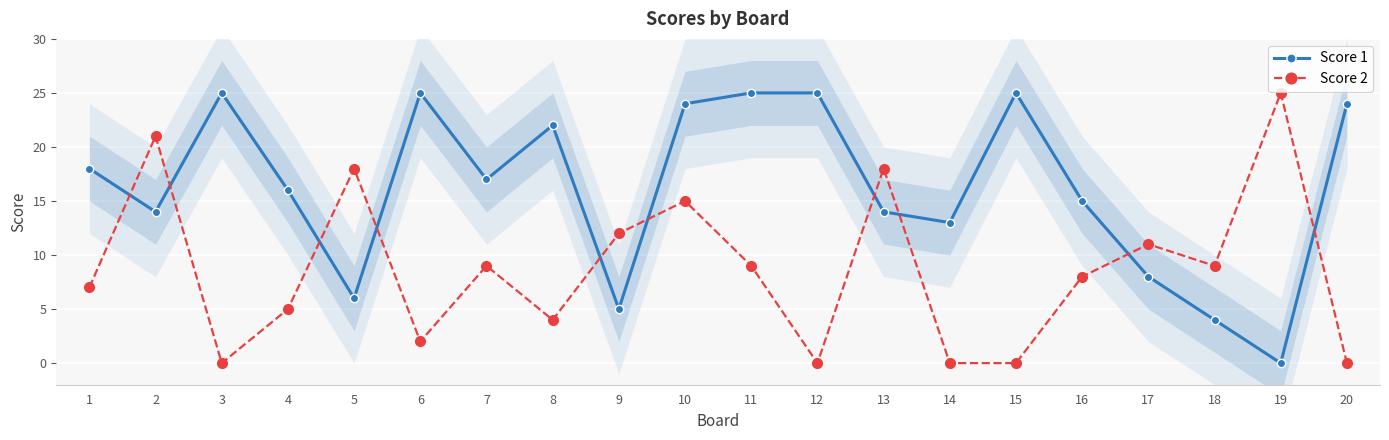

Which series has the largest total across all categories?

Score 1